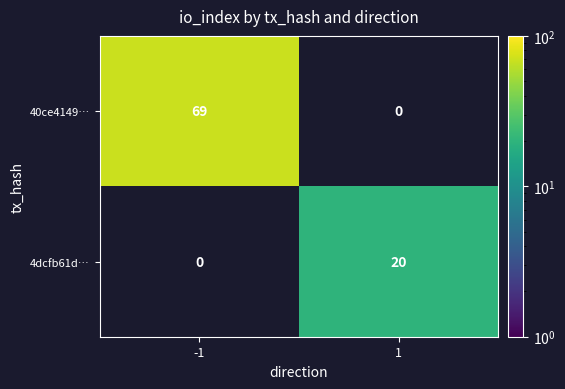

Reading right to left, extract all data points from this chart.

40ce4149…: 0	69
4dcfb61d…: 20	0